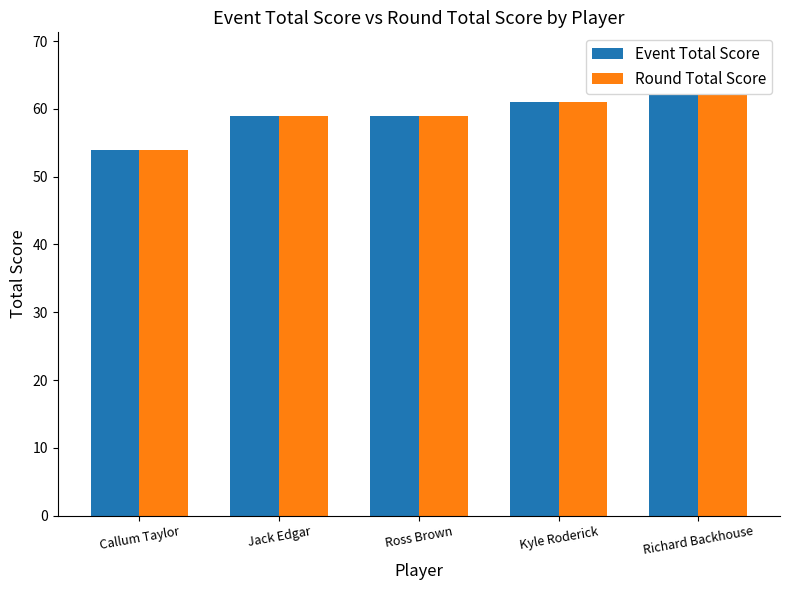

What are all the series names shown in the legend?

Event Total Score, Round Total Score